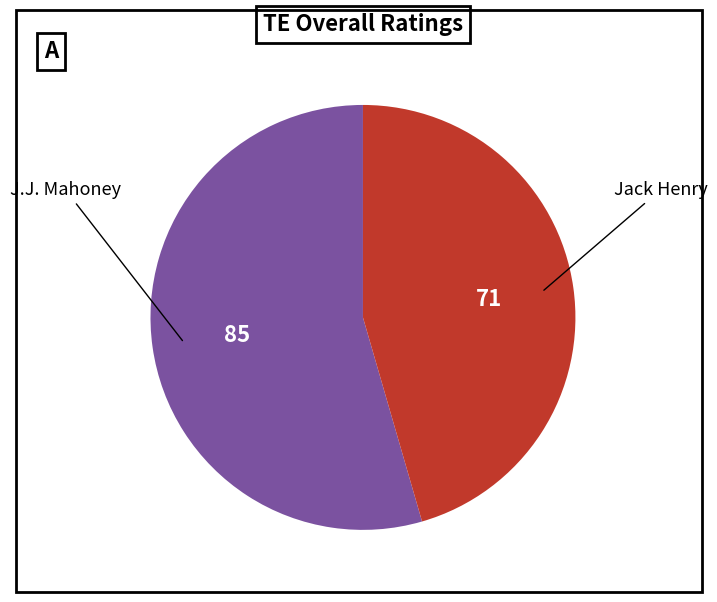

Does any single category account for the majority?

Yes